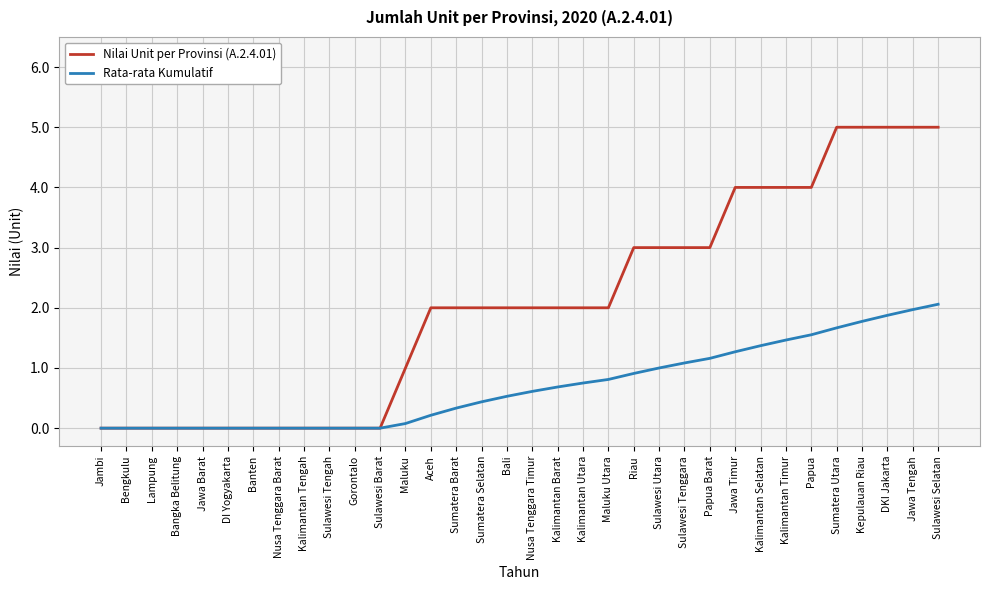

What is the total value across all series at Kalimantan Timur?

5.5